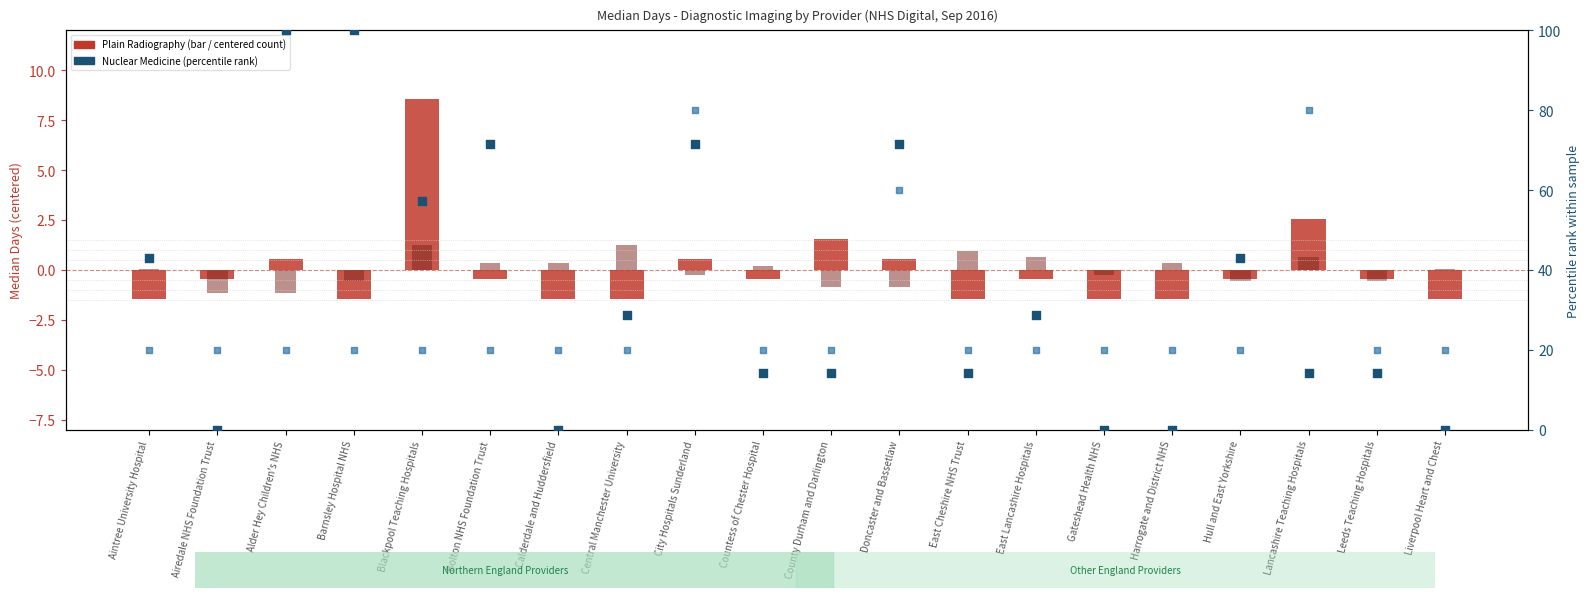

At how many categories does at least one series exceed 32?

9